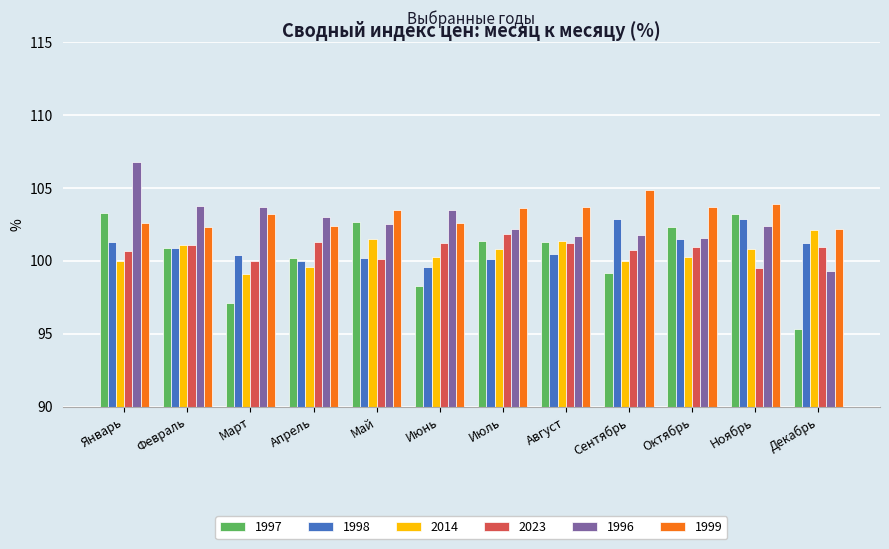

What is the difference between the highest and lowest values at Август?

3.2